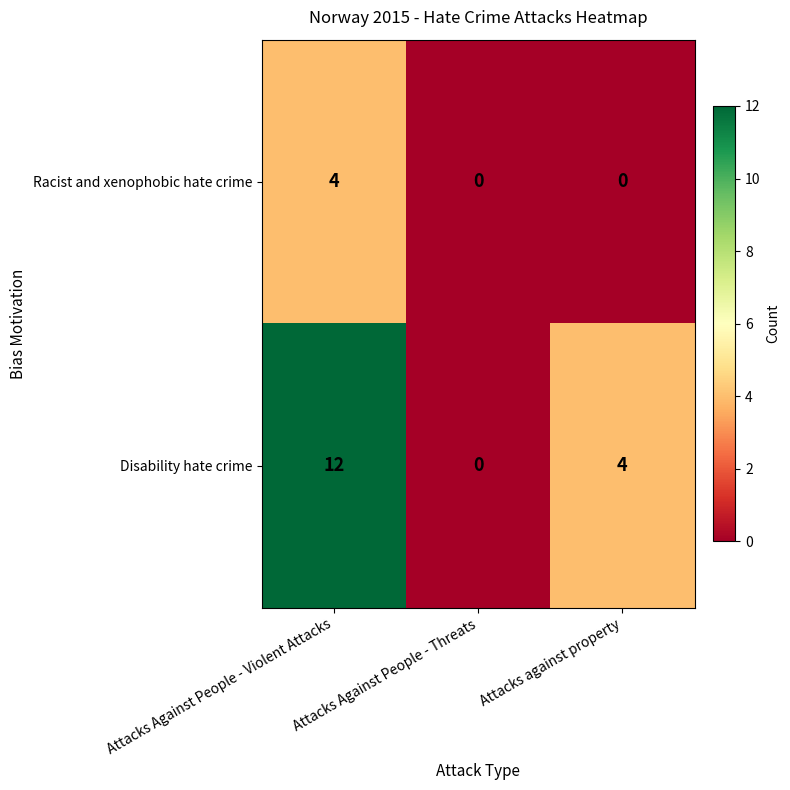

At how many categories does at least one series exceed 9?

1